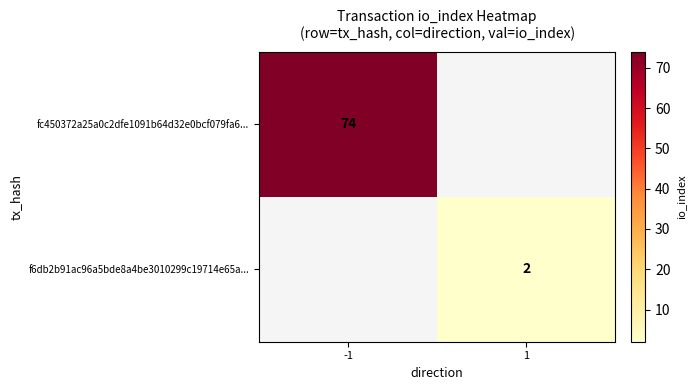

True or false: fc450372a25a0c2dfe1091b64d32e0bcf079fa6... has a value of 132 at -1.

False